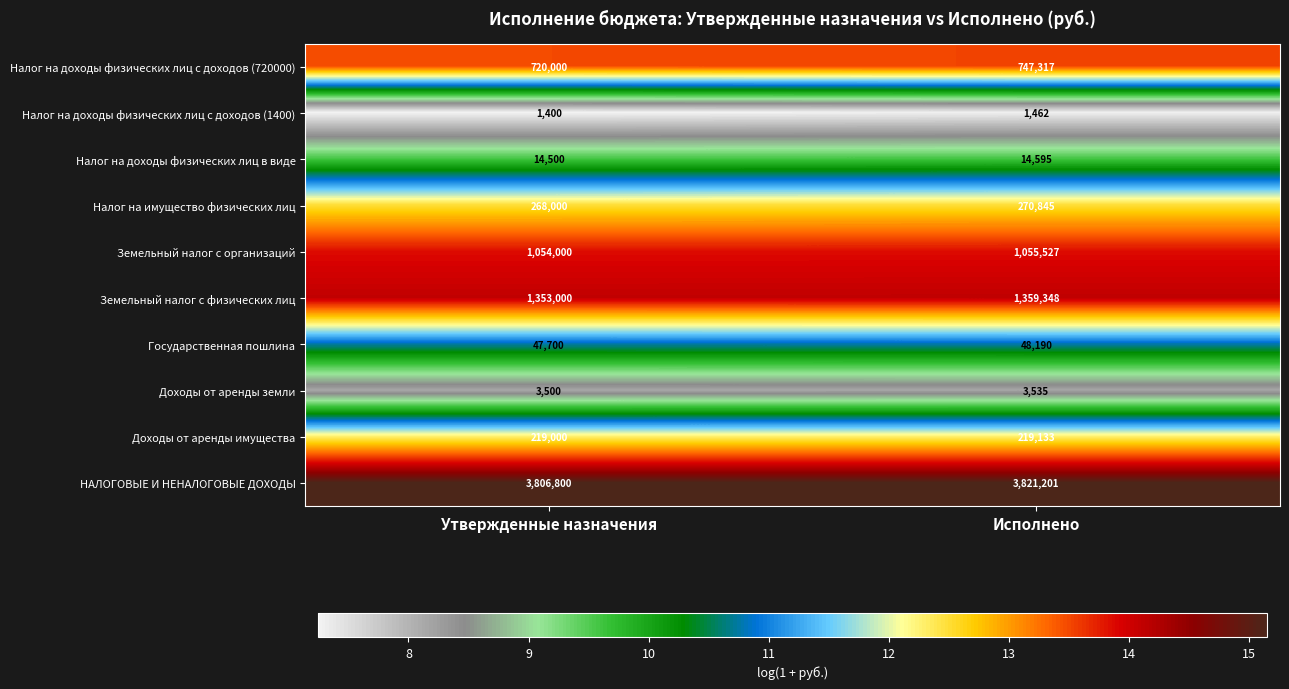

Is the value of Налог на доходы физических лиц в виде at Утвержденные назначения greater than the value of Земельный налог с физических лиц at Утвержденные назначения?

No